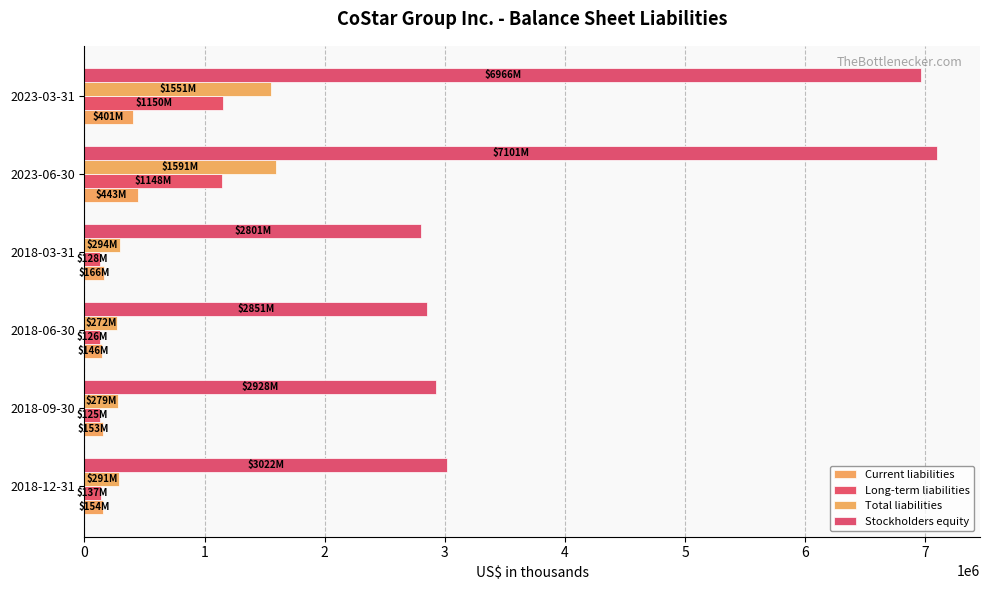

Count the number of categories in the chart.

6